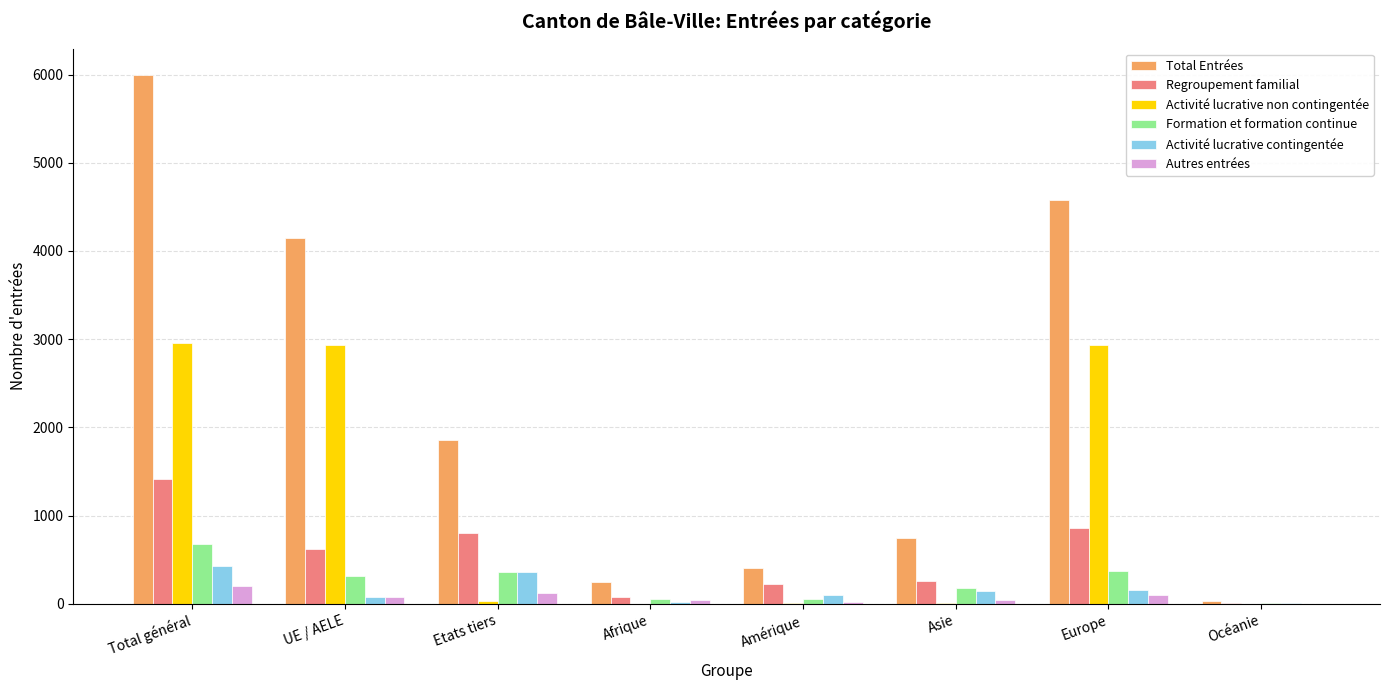

Which series has the widest spread of values?

Total Entrées